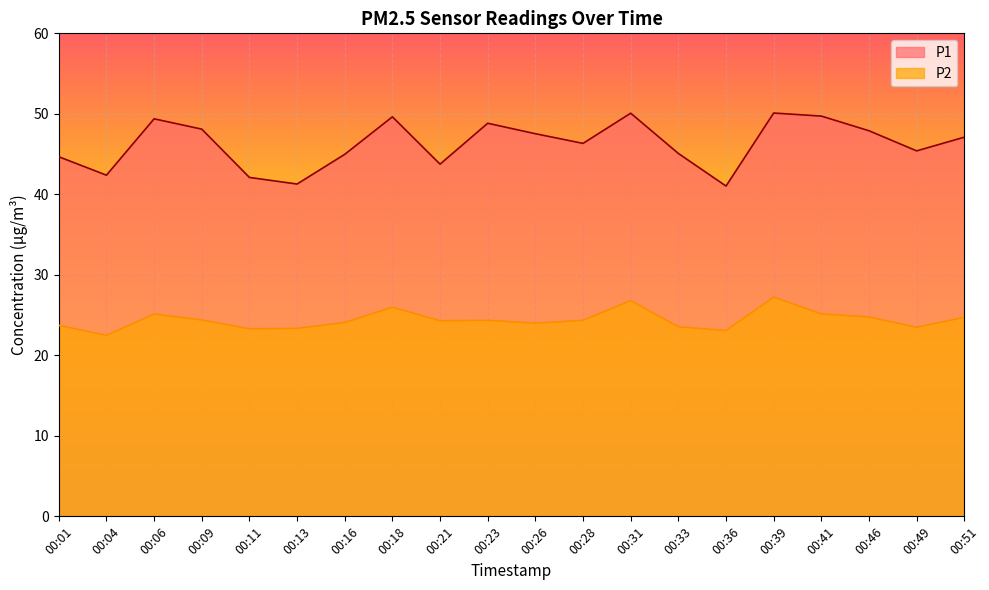

Reading right to left, list all the values displayed in this chart.

P1: 00:51=47.1	00:49=45.4	00:46=47.9	00:41=49.7	00:39=50.1	00:36=41.0	00:33=45.1	00:31=50.1	00:28=46.3	00:26=47.5	00:23=48.8	00:21=43.8	00:18=49.6	00:16=45.0	00:13=41.3	00:11=42.1	00:09=48.1	00:06=49.4	00:04=42.4	00:01=44.7
P2: 00:51=24.7	00:49=23.5	00:46=24.8	00:41=25.1	00:39=27.2	00:36=23.1	00:33=23.6	00:31=26.8	00:28=24.4	00:26=24.0	00:23=24.4	00:21=24.3	00:18=26.0	00:16=24.1	00:13=23.4	00:11=23.3	00:09=24.4	00:06=25.1	00:04=22.5	00:01=23.7